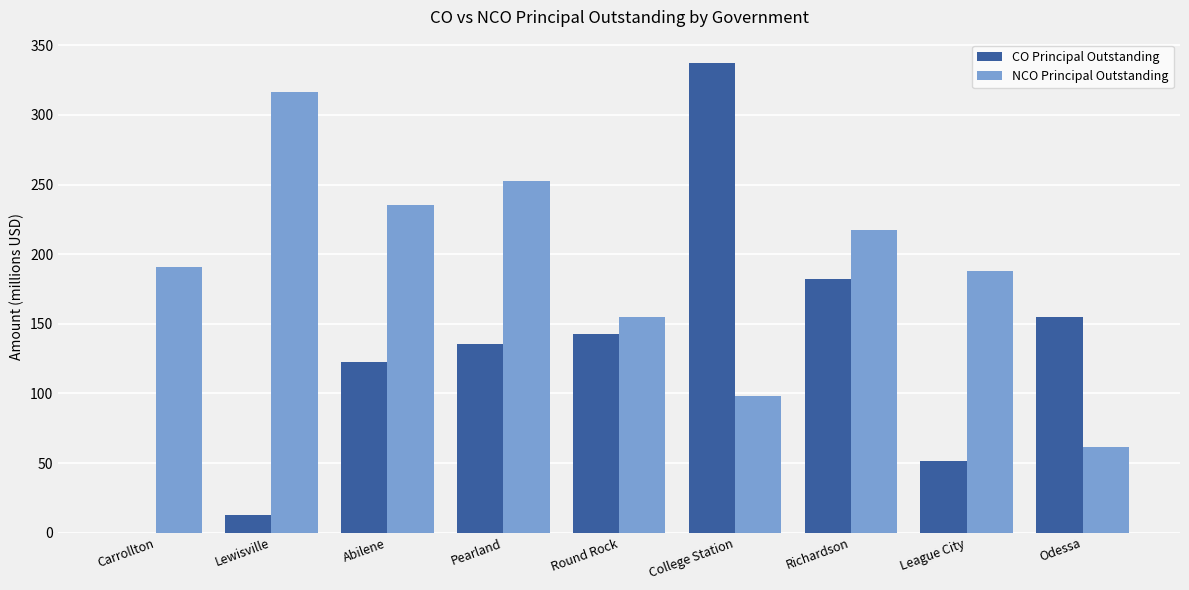

What is the sum of the NCO Principal Outstanding values at College Station and Pearland?

351.0